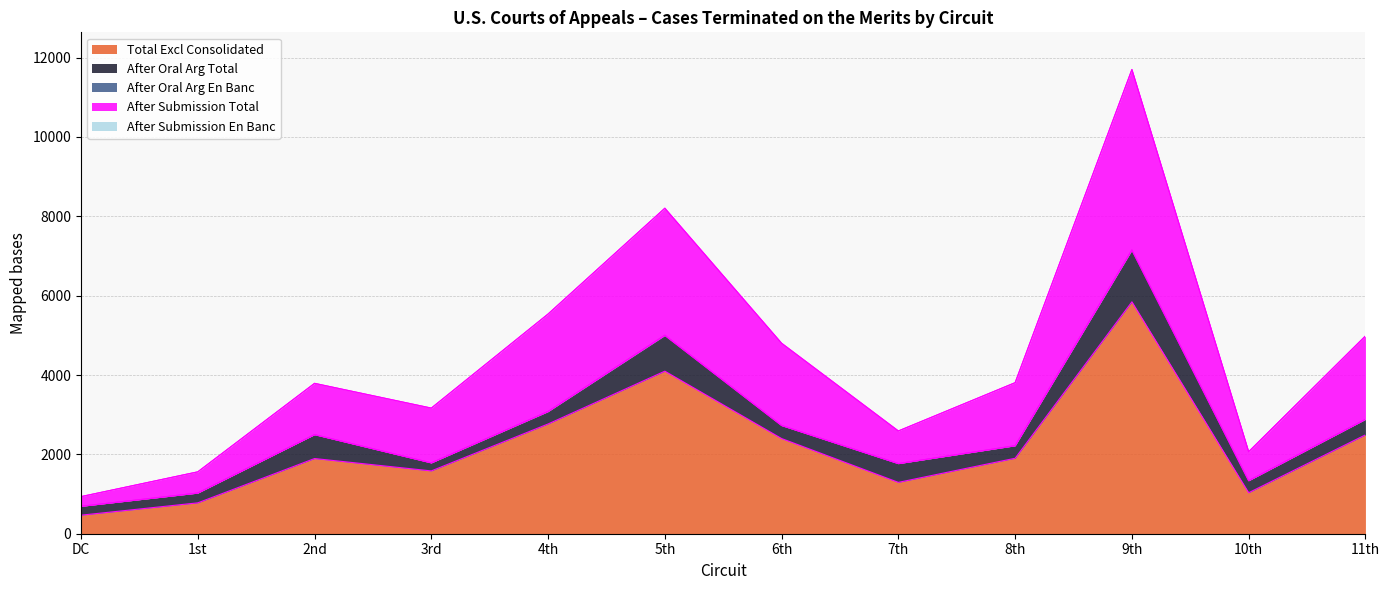

True or false: After Submission Total and After Oral Arg Total intersect in this chart.

False